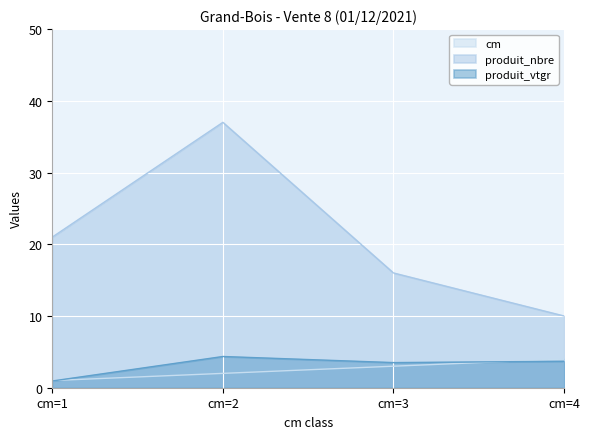

Rank the categories by produit_vtgr value from lowest to highest.

cm=1, cm=3, cm=4, cm=2